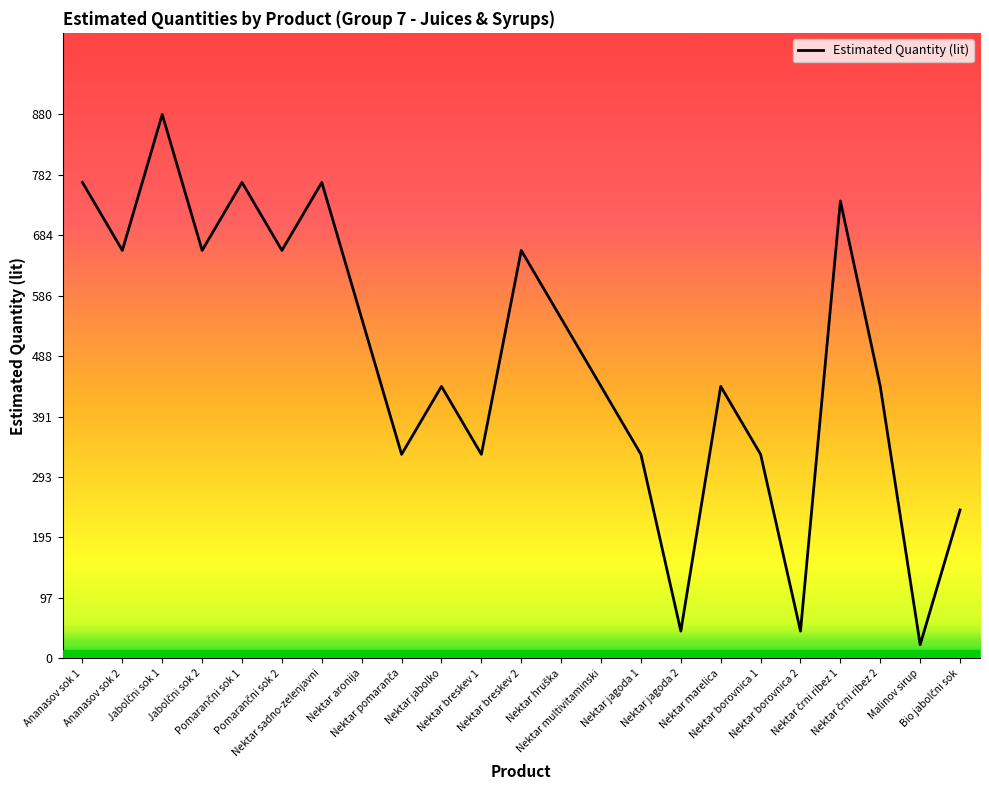

What is the difference between the maximum and minimum values?

858